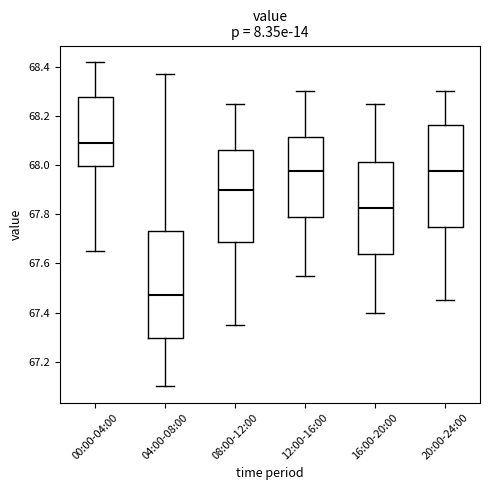

Where is the upper edge of the box for 20:00-24:00 on the y-axis? The values are not printed on the chart, so give them approximately, as read against the axis.

68.16